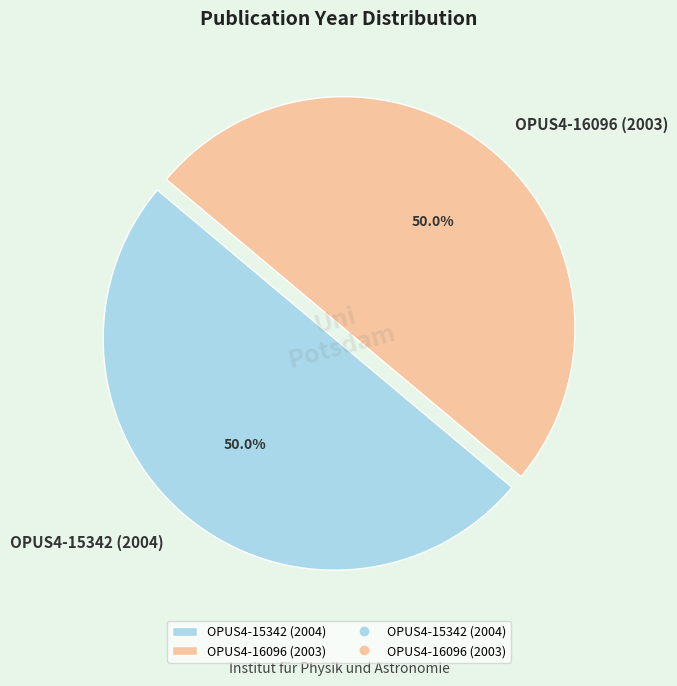

To the nearest percent, what portion does OPUS4-15342 (2004) represent?

50%